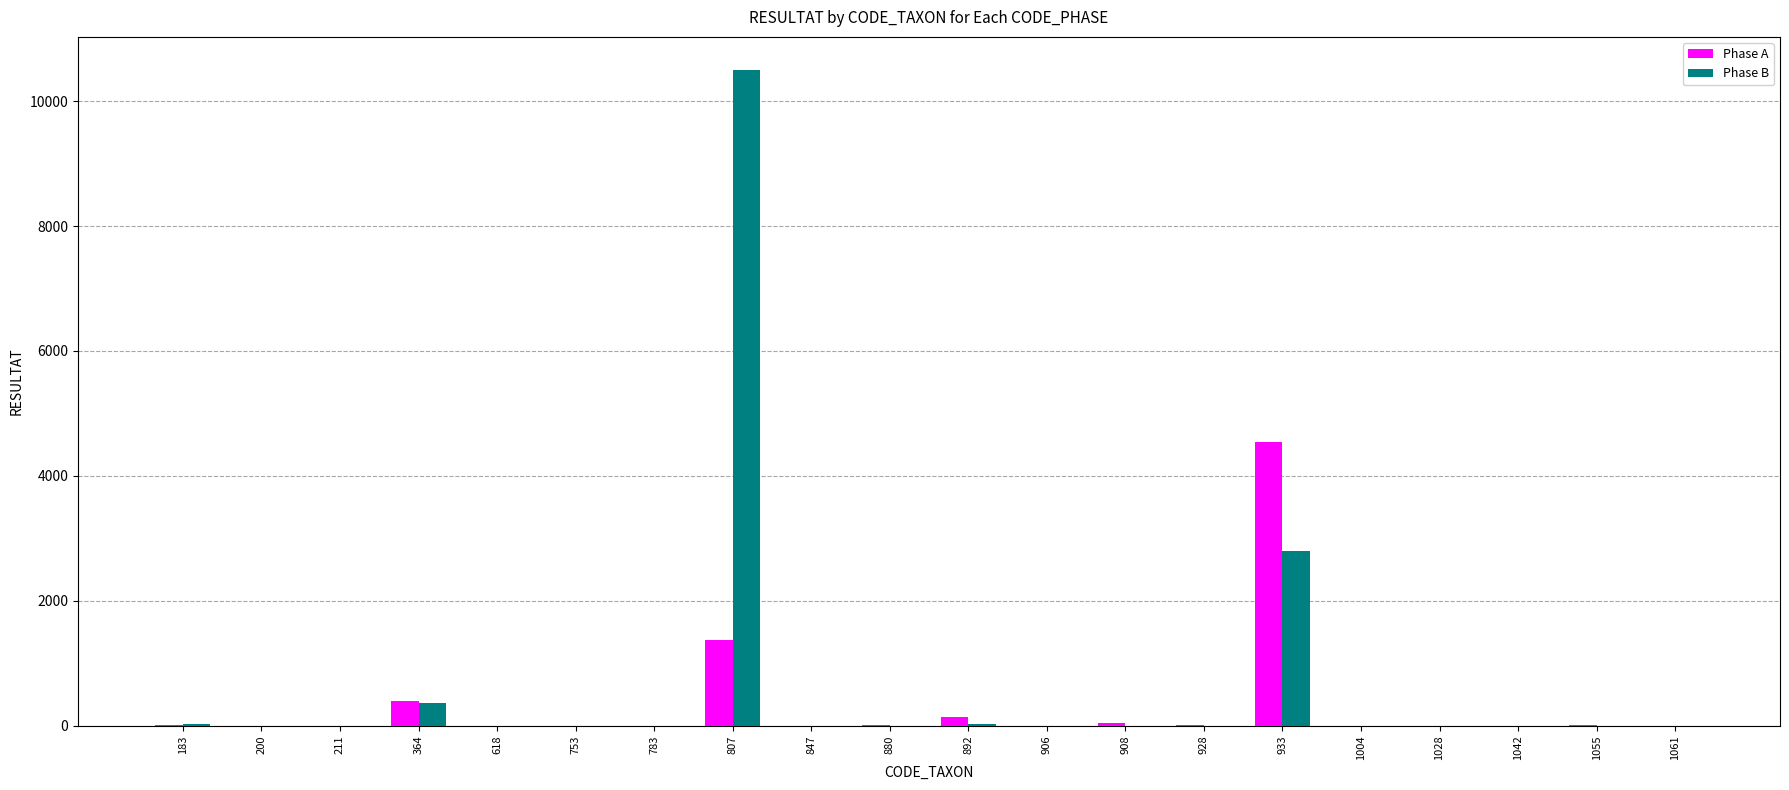

At which category is the sum across all series the highest?

807